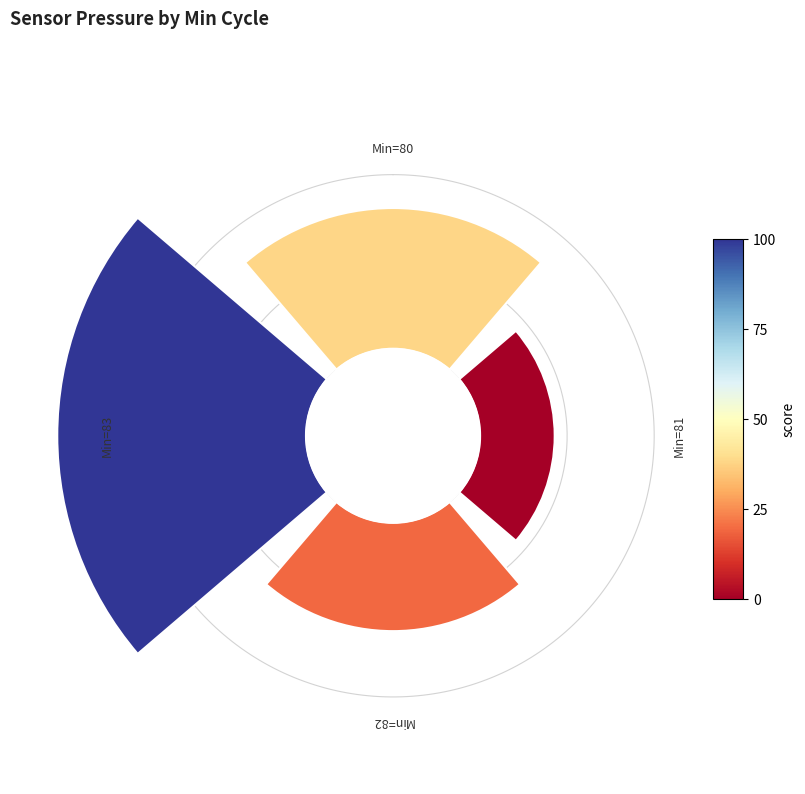

To the nearest percent, what is the average slice percentage?

25%